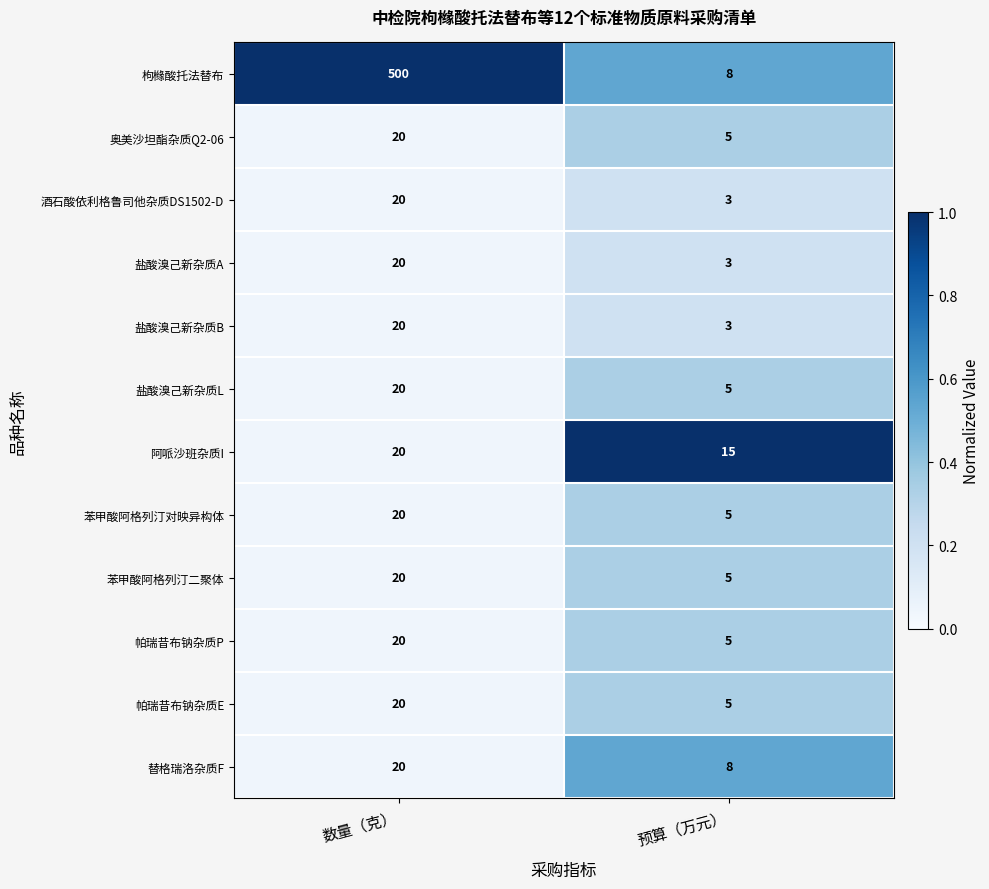

Between 数量（克） and 预算（万元）, which series saw the biggest shift?

枸橼酸托法替布